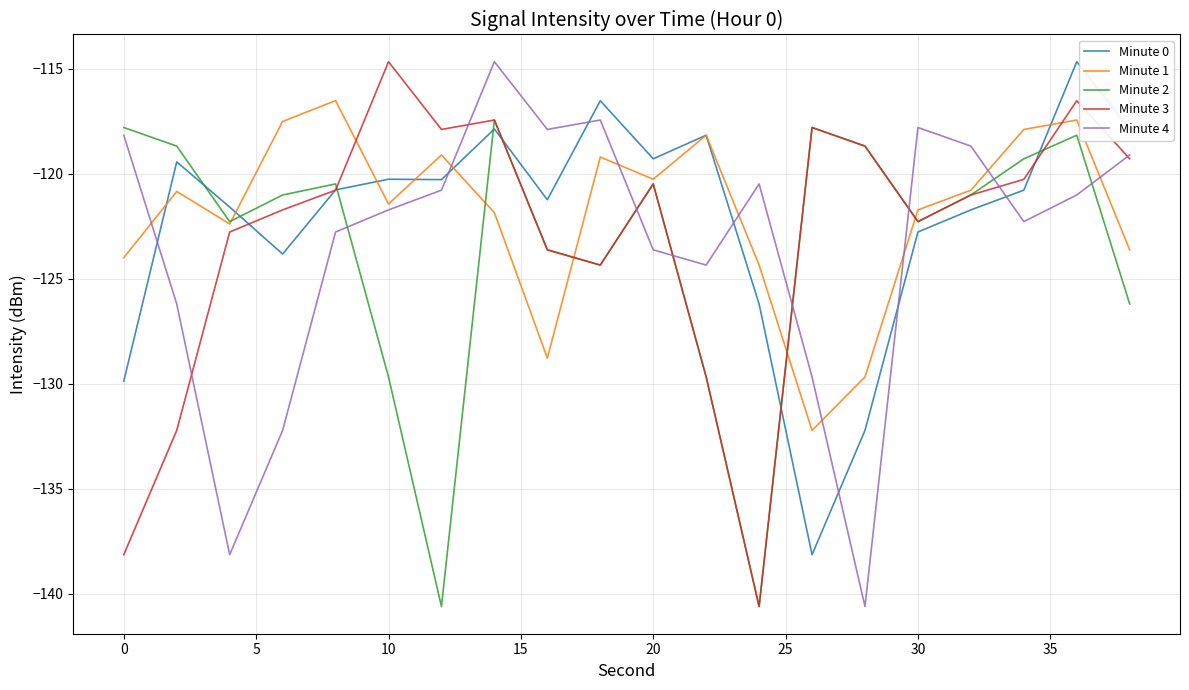

What is the maximum value for Minute 1?

-116.5